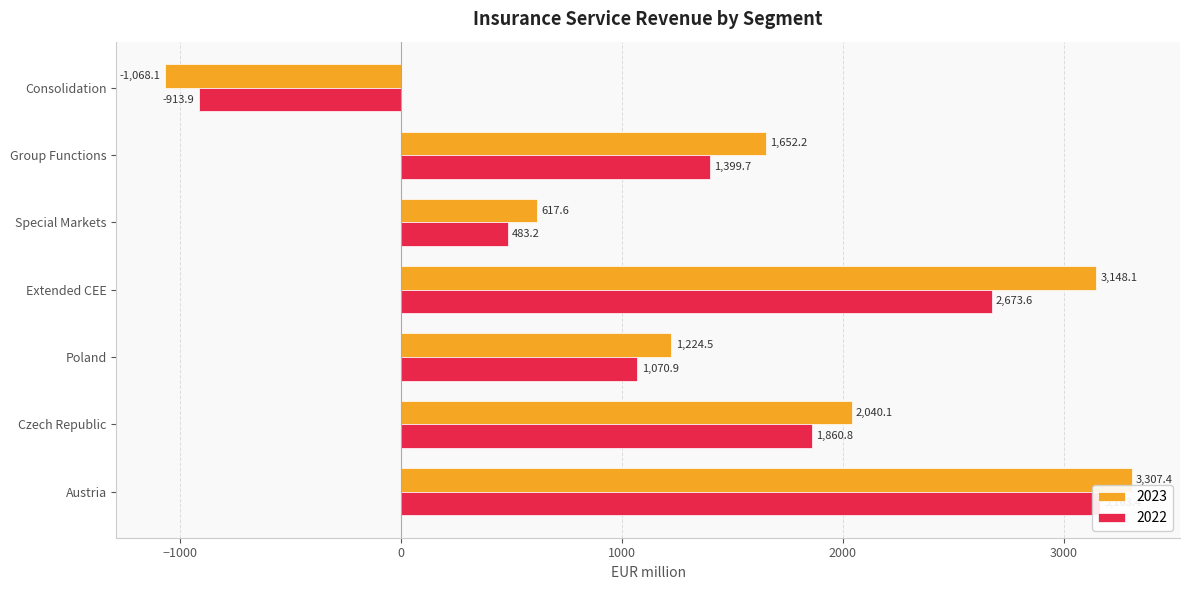

The value of 2023 at Consolidation is -1068.1. True or false?

True